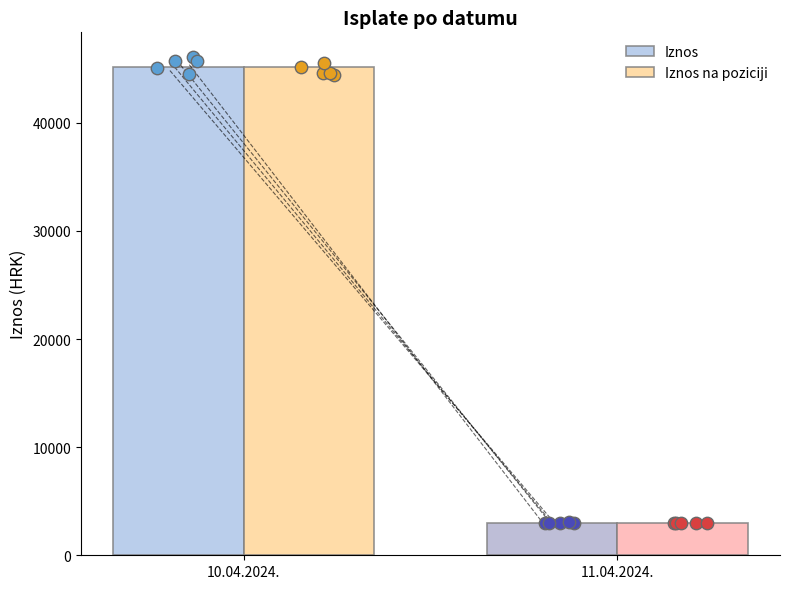

Which series has the largest Y range (max minus min)?

Iznos